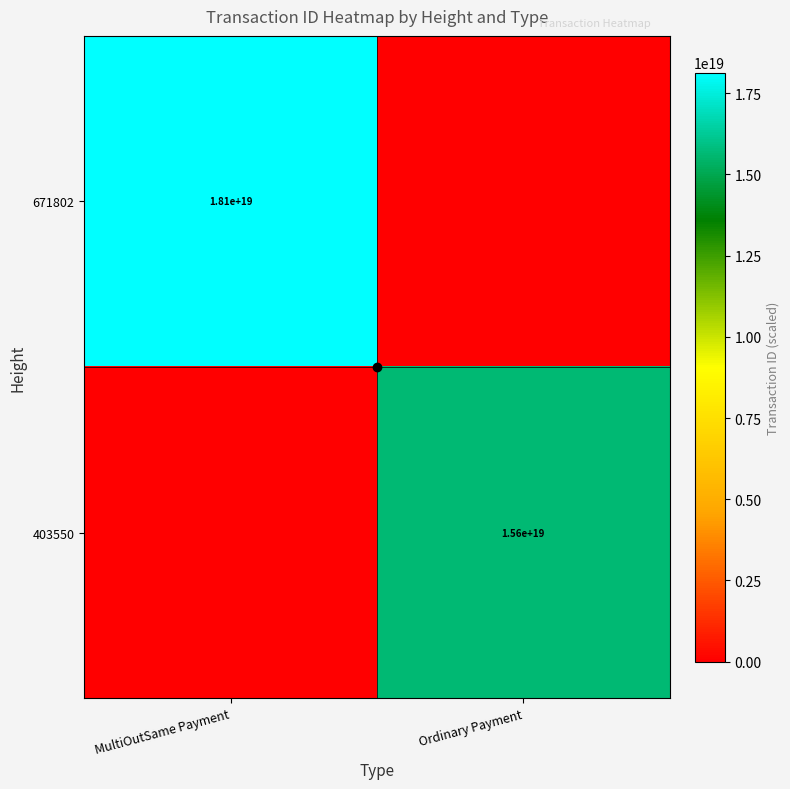

Is the value of 671802 at MultiOutSame Payment greater than the value of 403550 at Ordinary Payment?

Yes